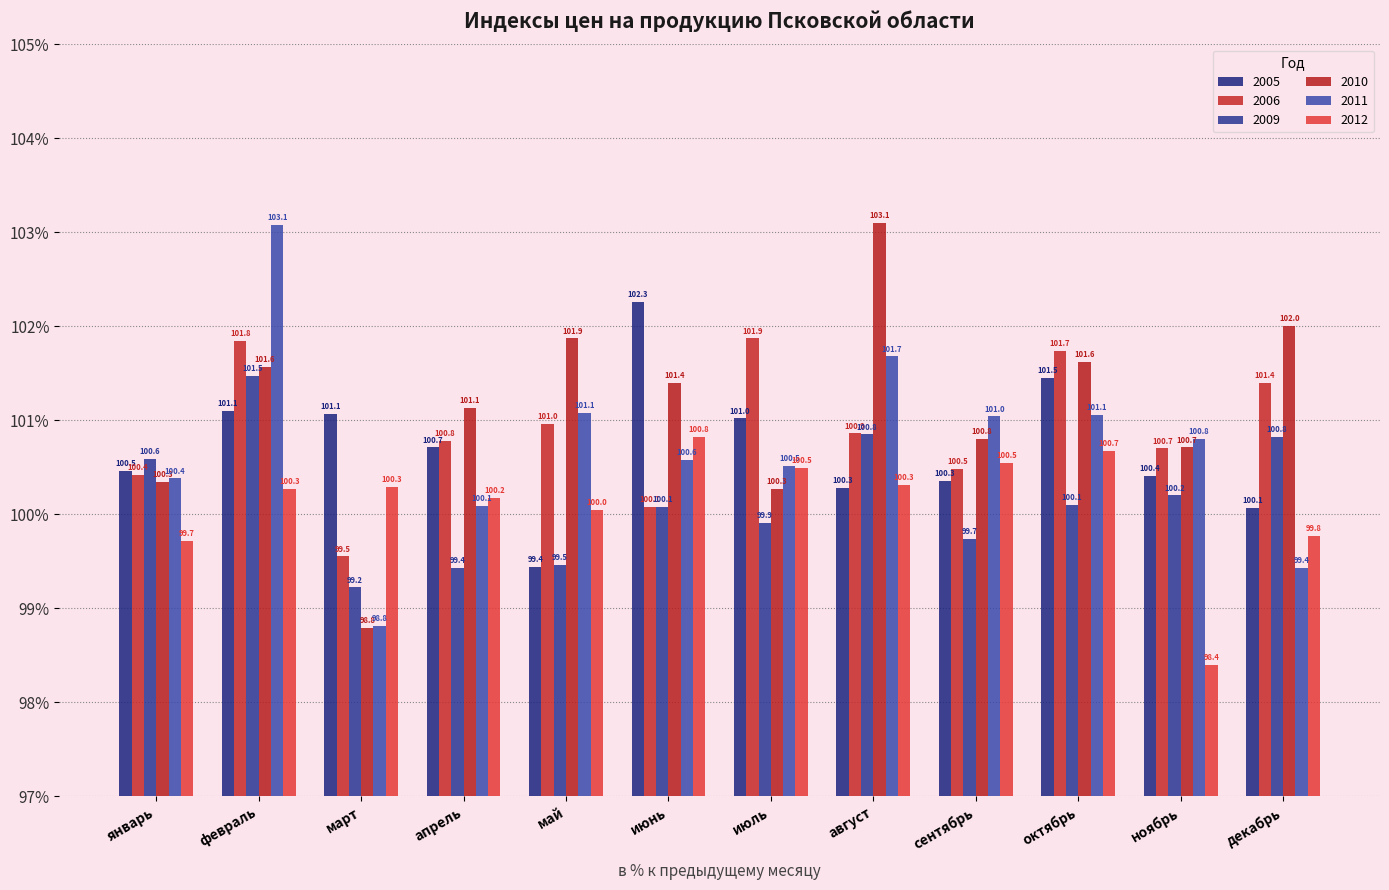

What are all the series names shown in the legend?

2005, 2006, 2009, 2010, 2011, 2012